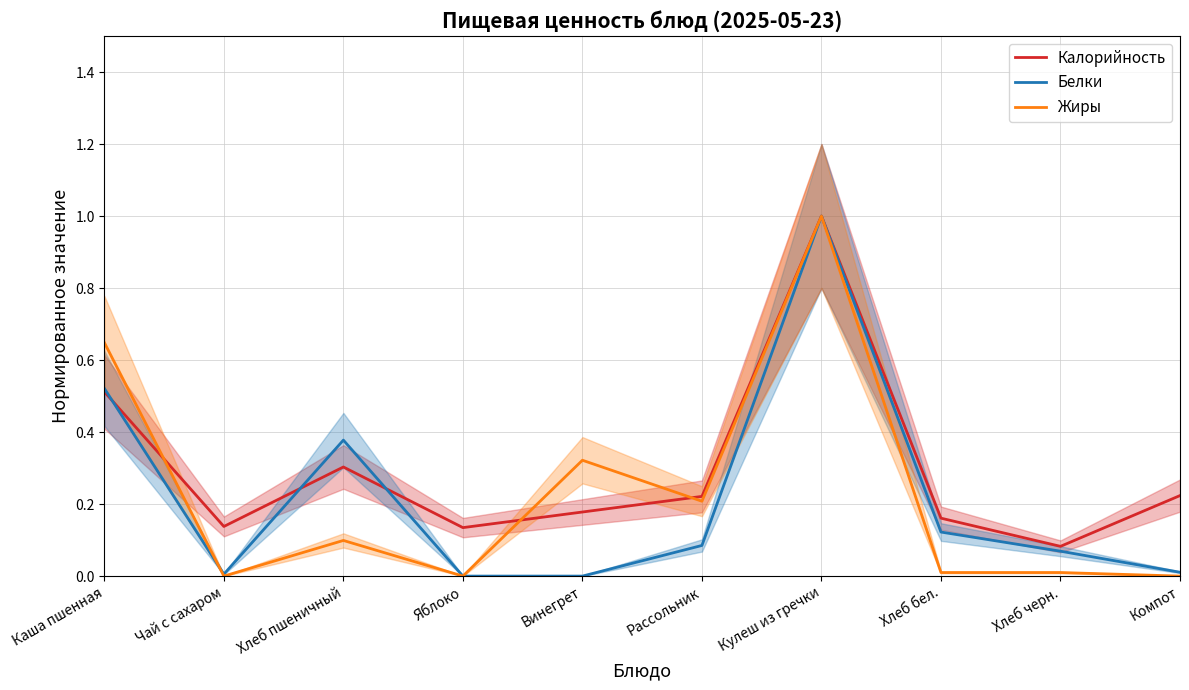

What is the maximum value shown in the chart?

1.0